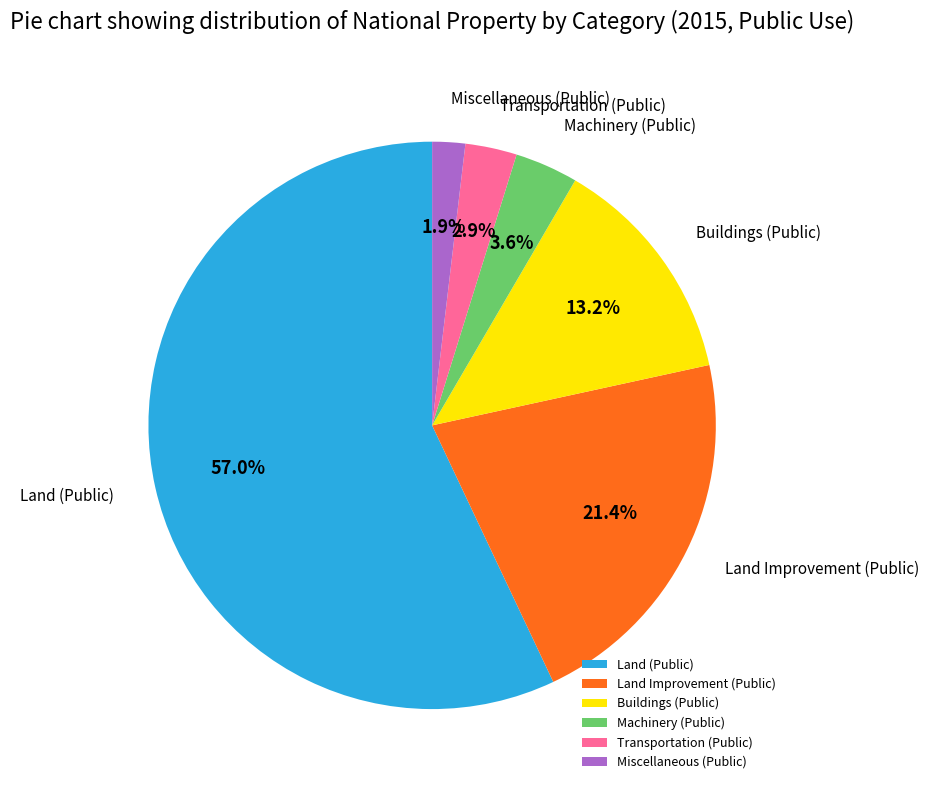

Approximately how many times larger is the value at Miscellaneous (Public) compared to Land Improvement (Public)?

0.1